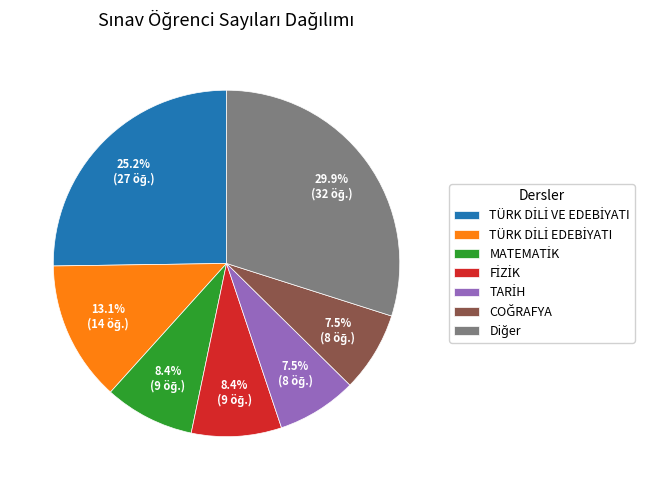

Is there a majority slice in this chart?

No